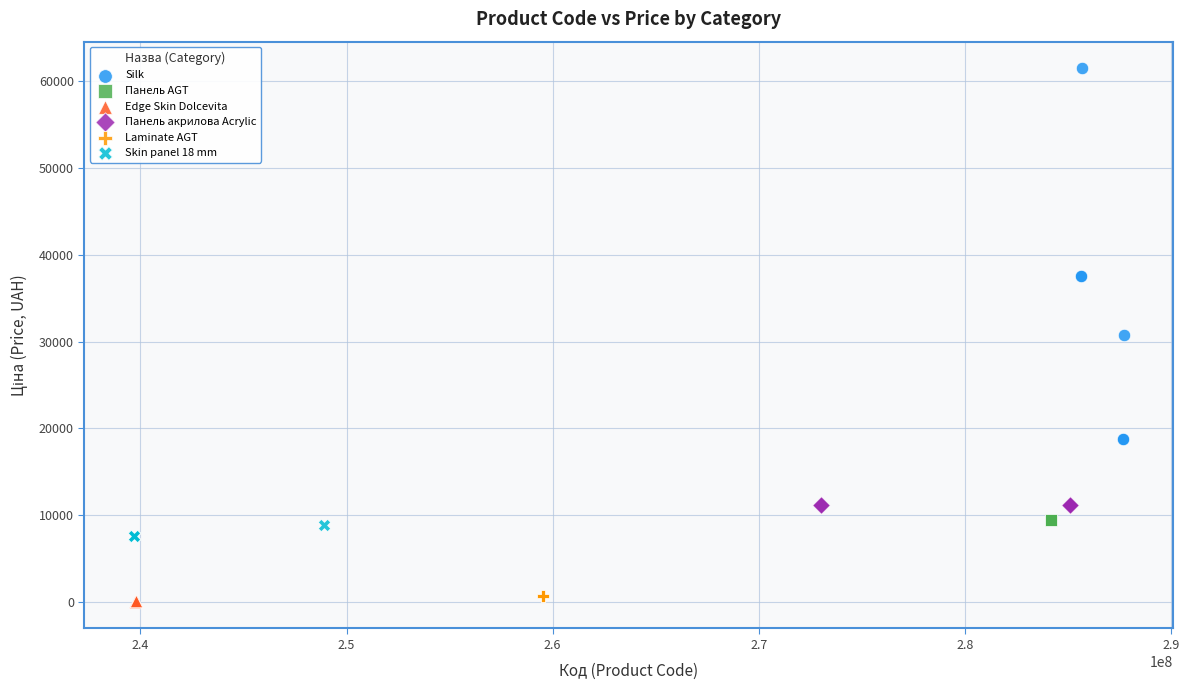

Which series contains the highest Y value?

Silk